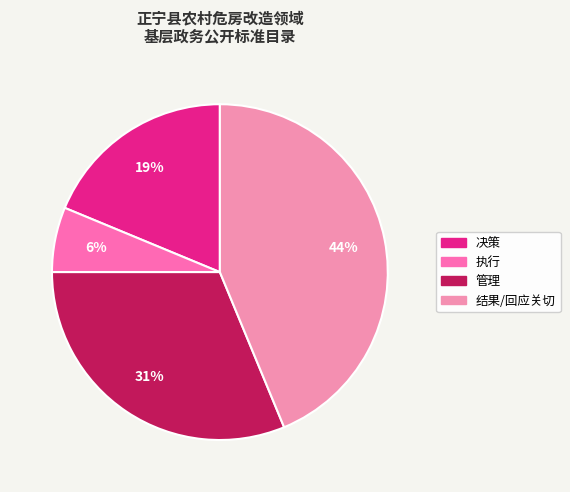

Between 管理 and 决策, which is larger?

管理